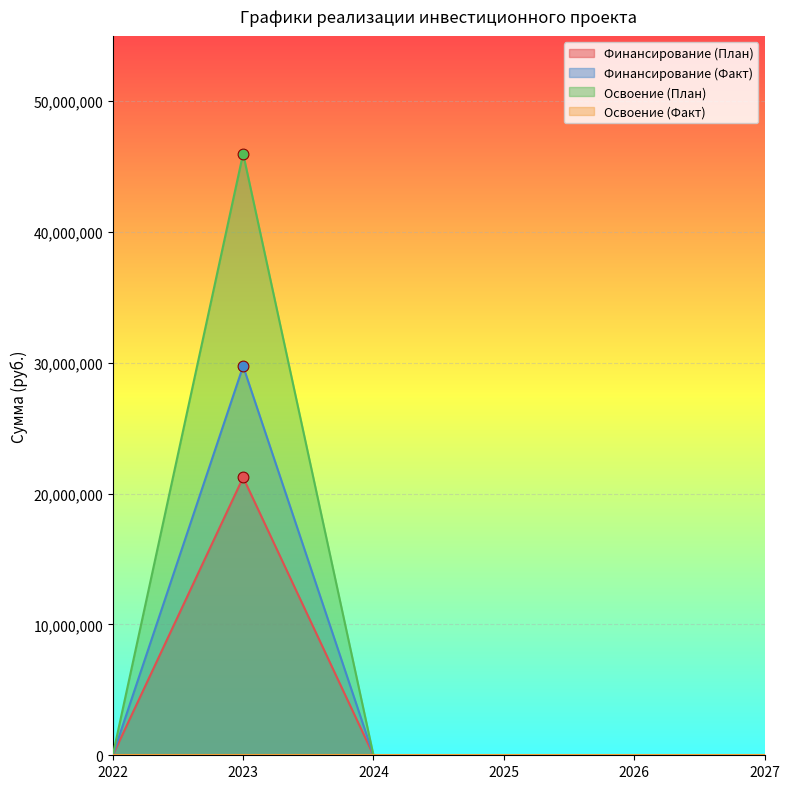

Which series has the largest Y range (max minus min)?

Освоение (План)